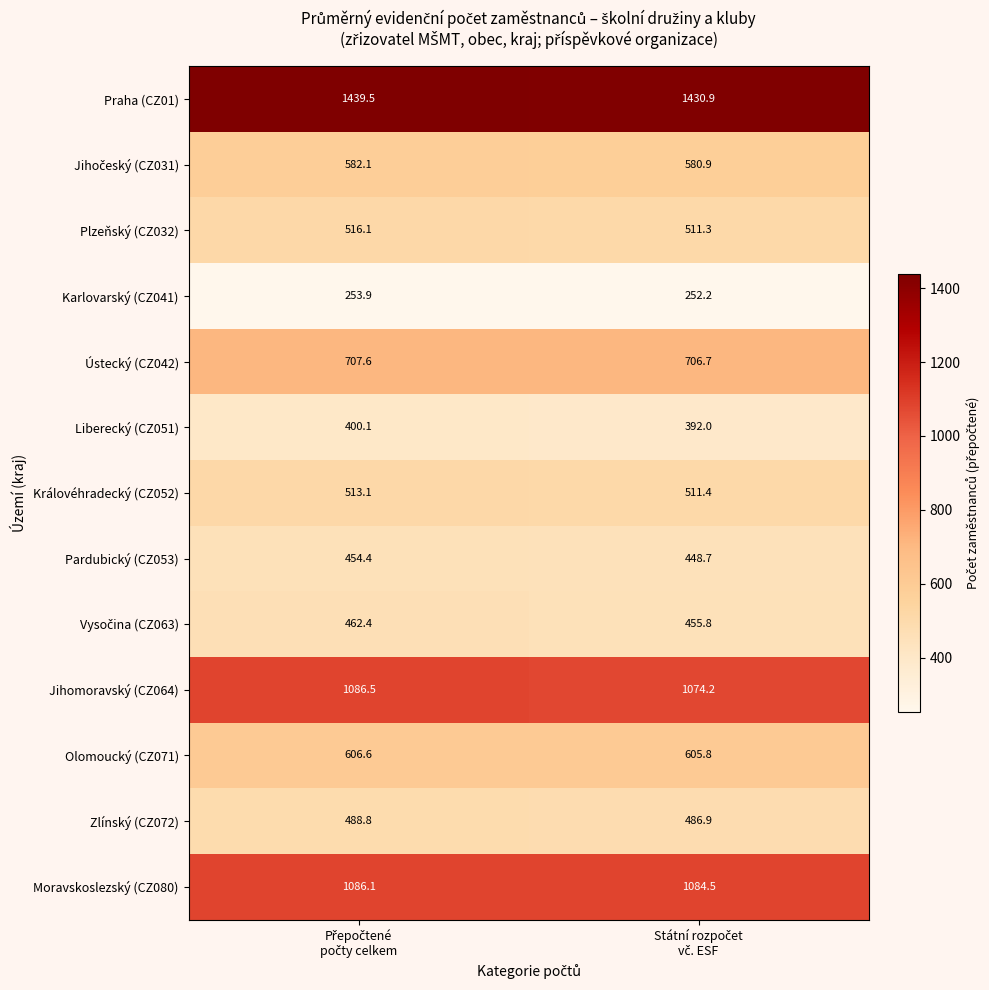

Which series has the largest total across all categories?

Praha (CZ01)